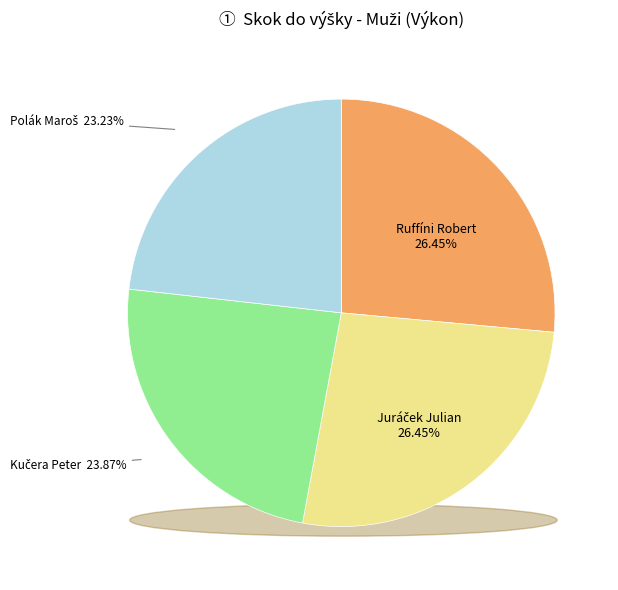

The Polák Maroš slice represents 8% of the pie. True or false?

False